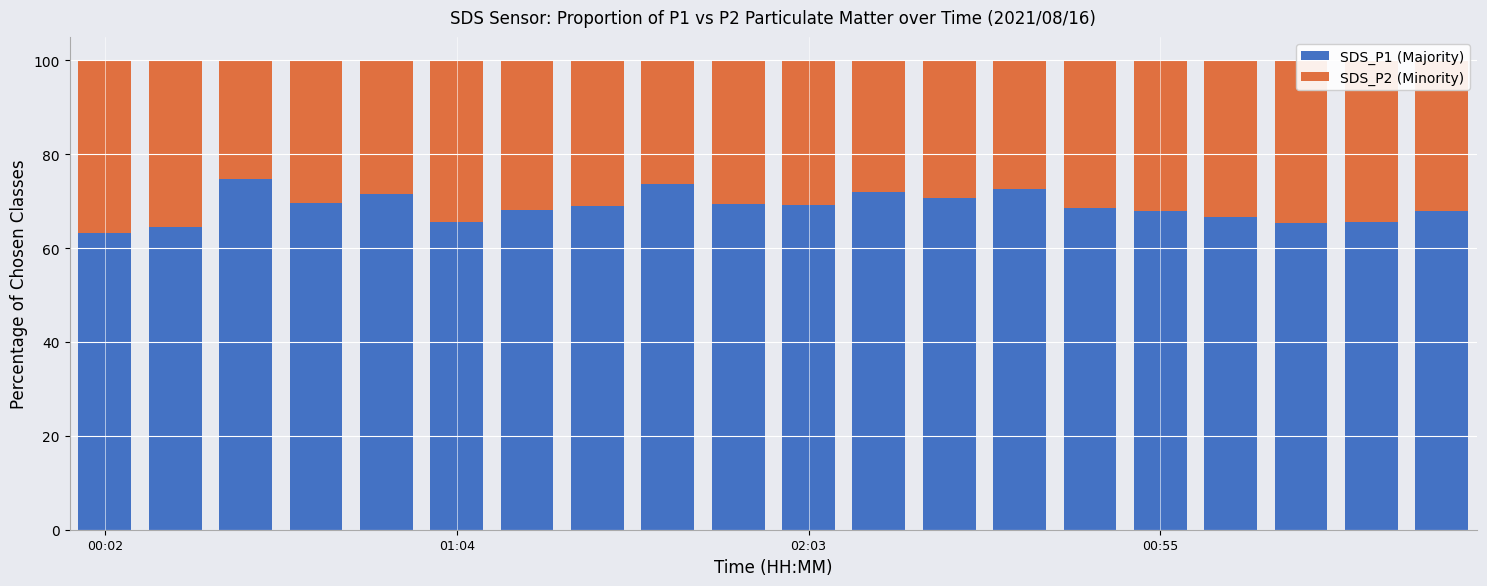

What is the sum of all SDS_P1 (Majority) values?

1375.5